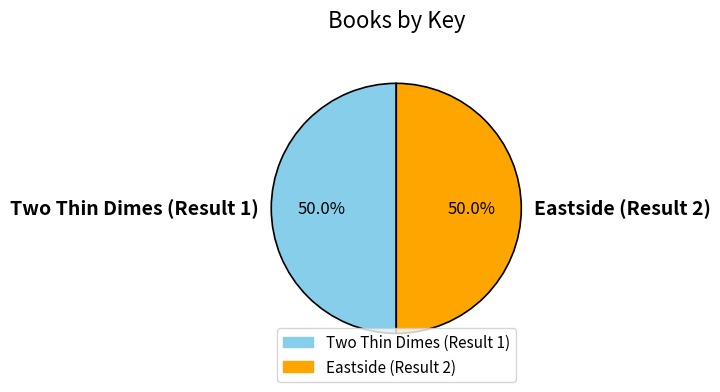

To the nearest percent, what percentage of the pie is Eastside (Result 2)?

50%